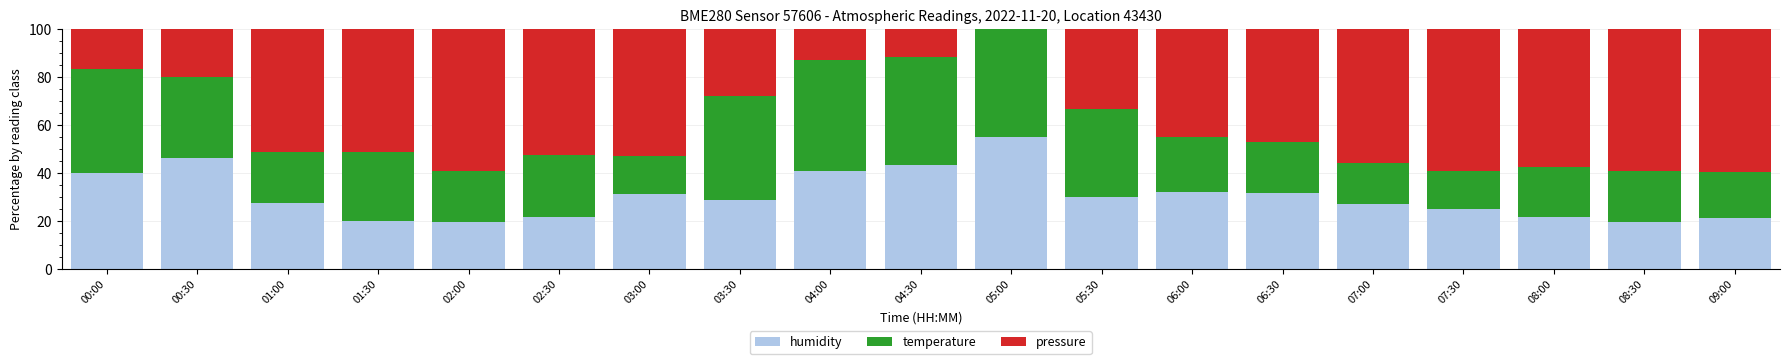

What is the sum of all humidity values?

582.7